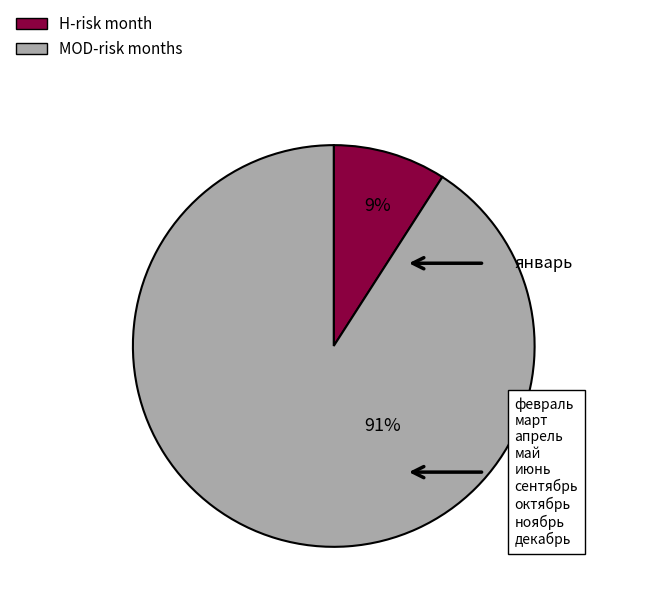

To the nearest percent, what is the average slice percentage?

50%